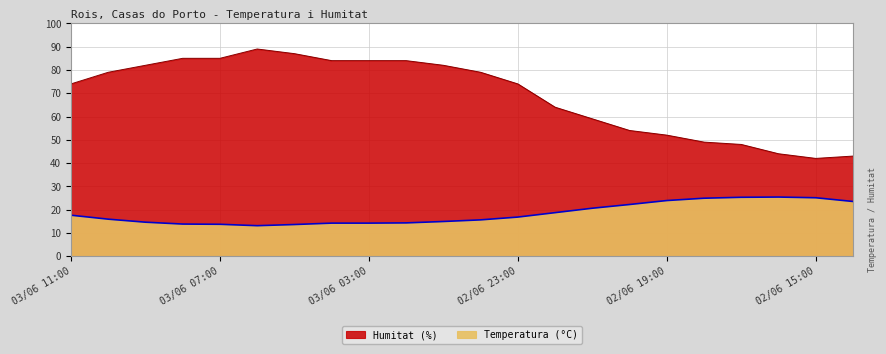

True or false: Temperatura (°C) and Humitat (%) intersect in this chart.

False